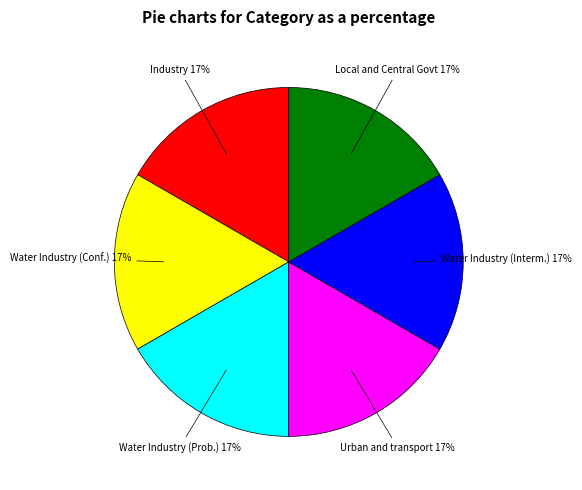

Is it true that Industry is 24% of the pie?

False